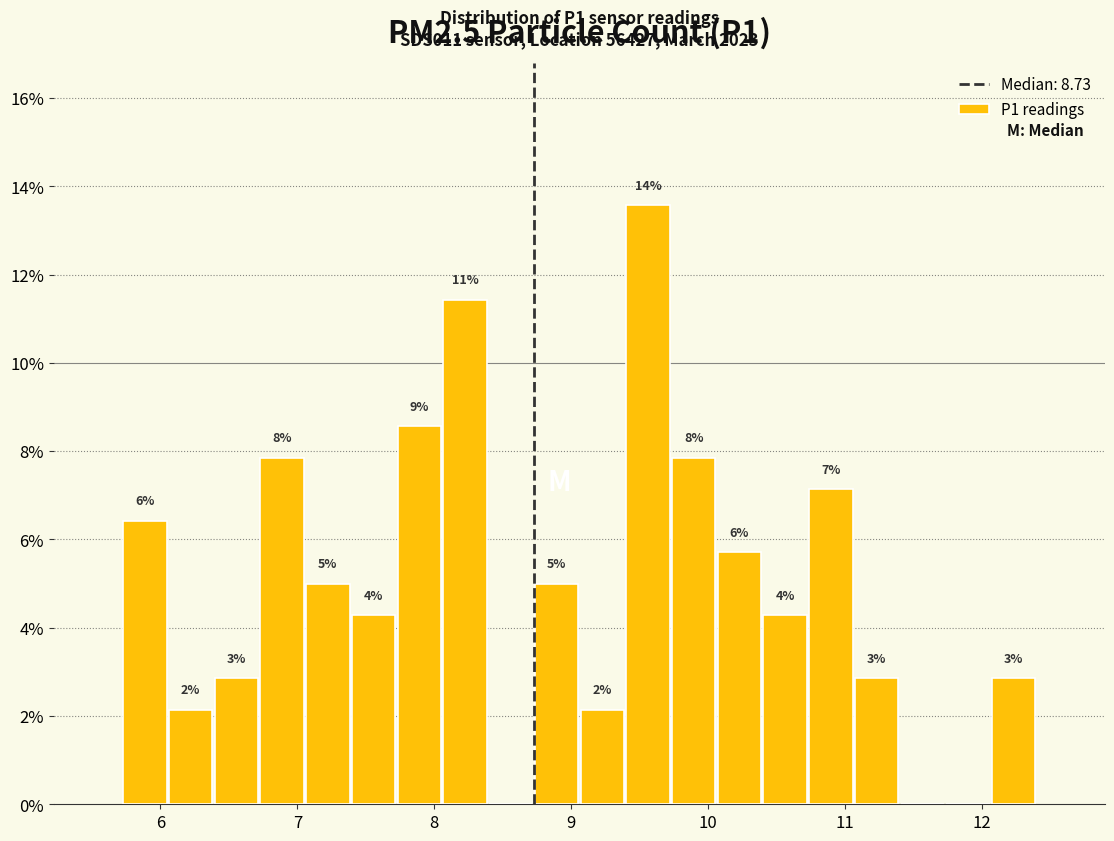

Read against the x-axis, roughly where is the centre of the tallest bar?

9.6